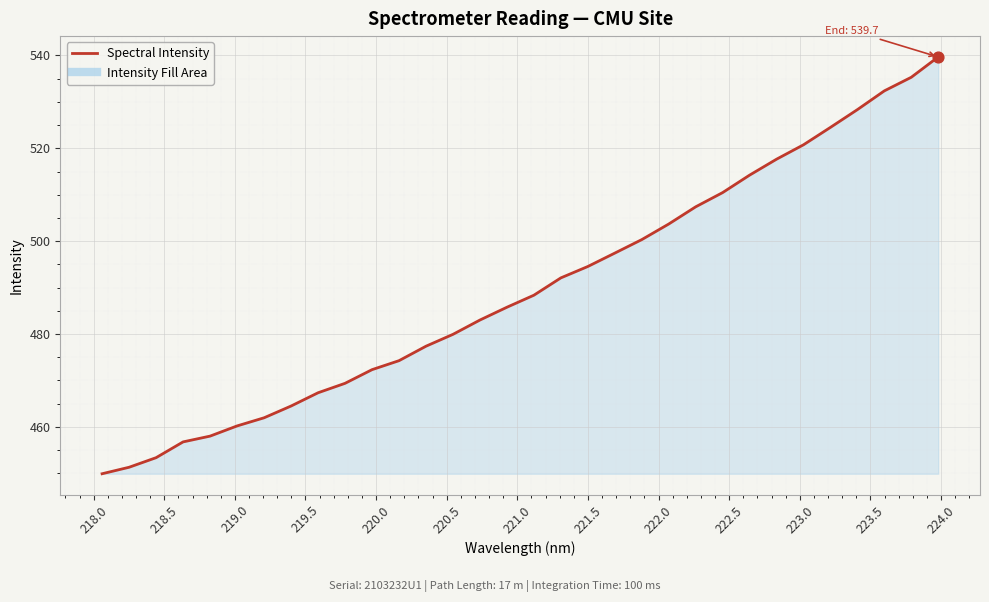

What is the difference between the maximum and minimum values?

89.8